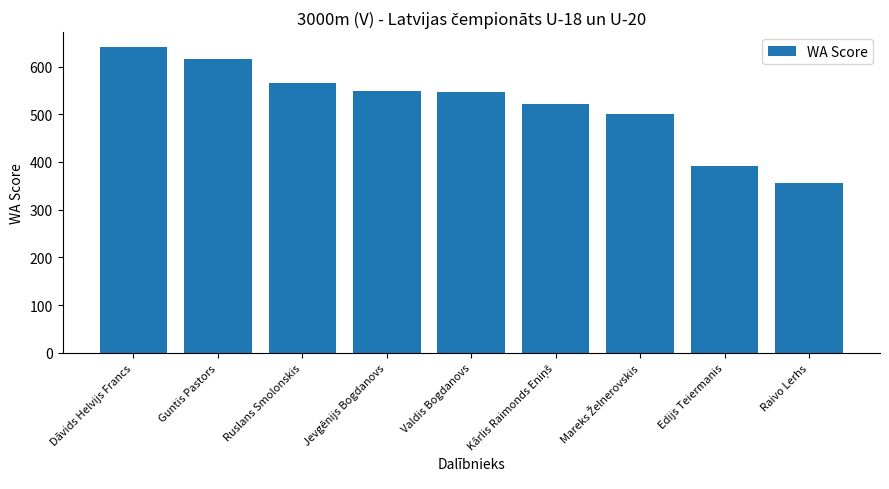

Are the bars grouped side by side (vs. stacked)?

No